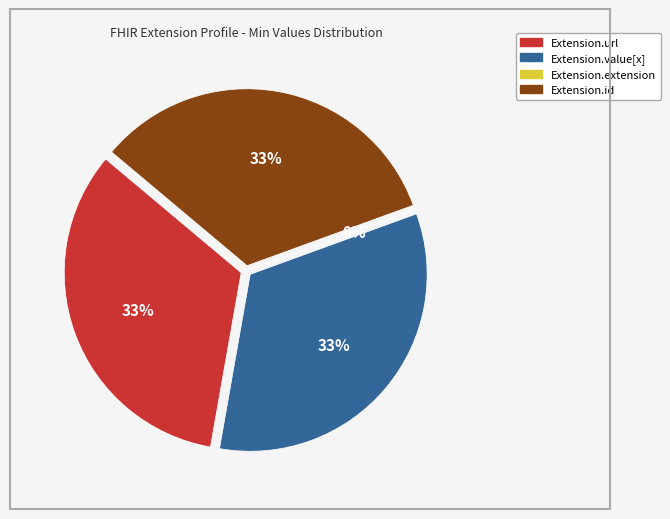

Which slice is the smallest?

Extension.extension